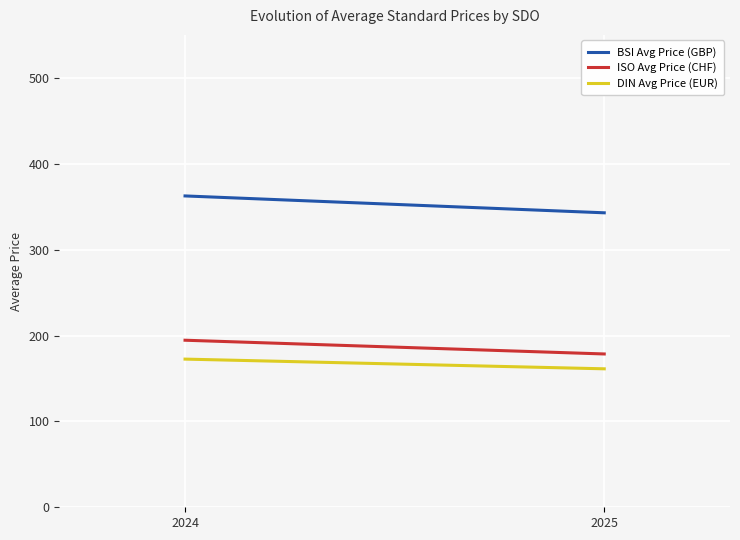

At which category is the sum across all series the highest?

2024